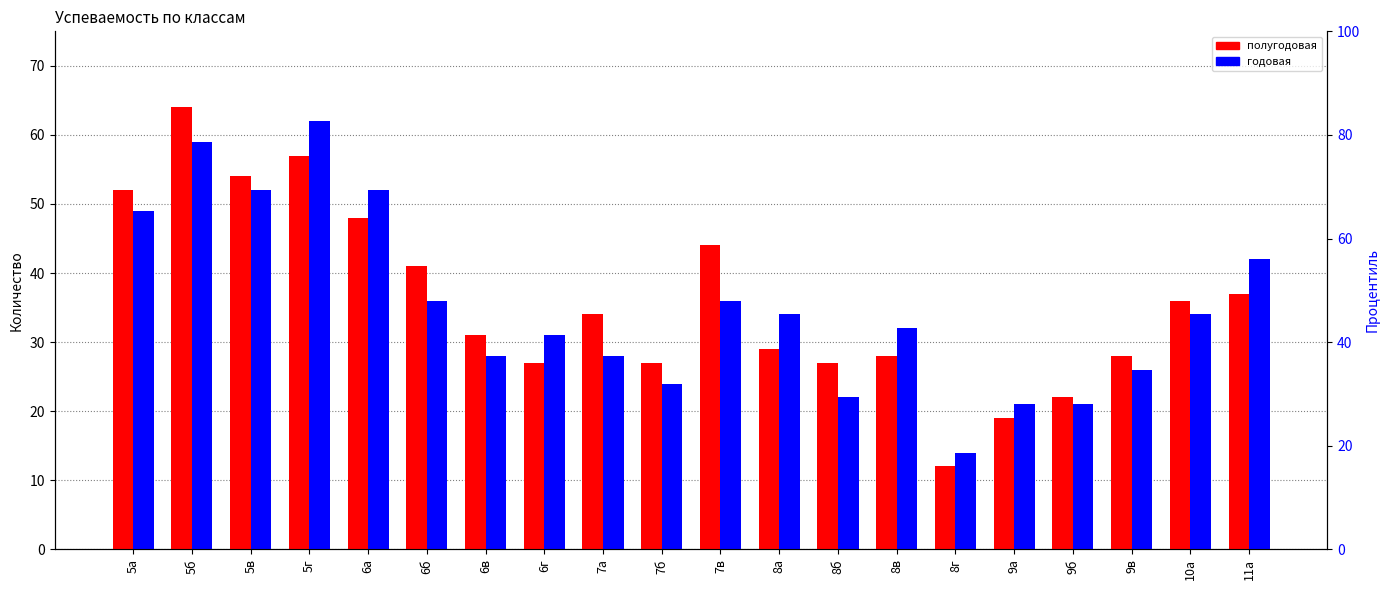

What are all the series names shown in the legend?

полугодовая, годовая